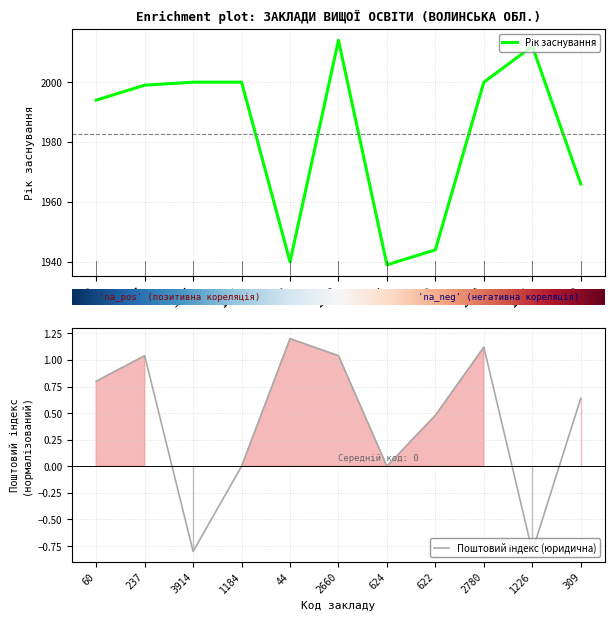

What is the value of the Рік заснування point at the 9th from the left?

2000.0